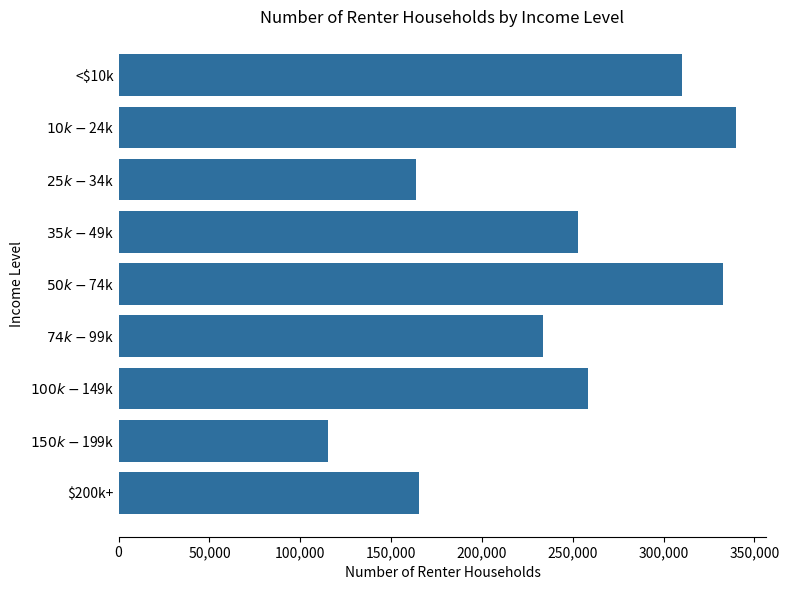

What is the sum of all values?

2171000